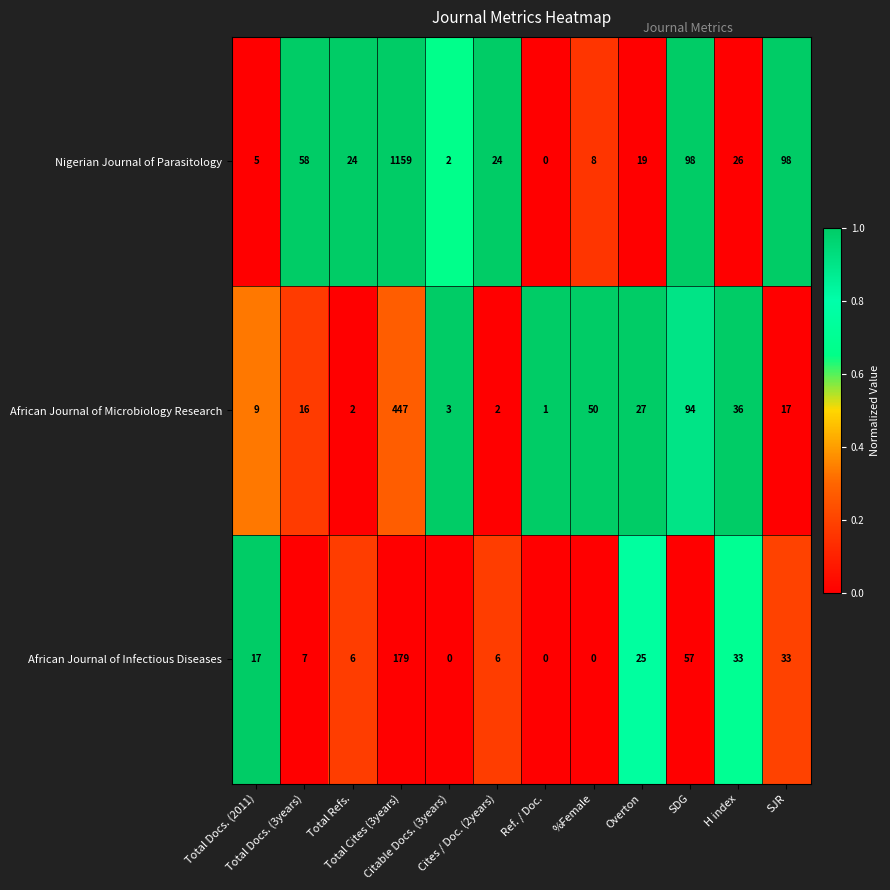

Which series has the largest range (max minus min)?

Nigerian Journal of Parasitology